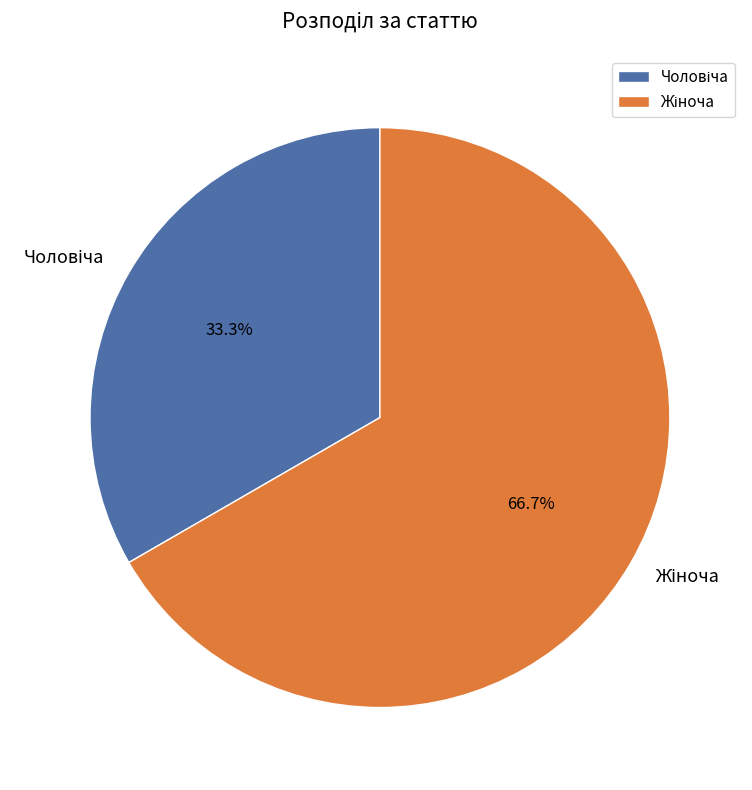

Does any single category account for the majority?

Yes